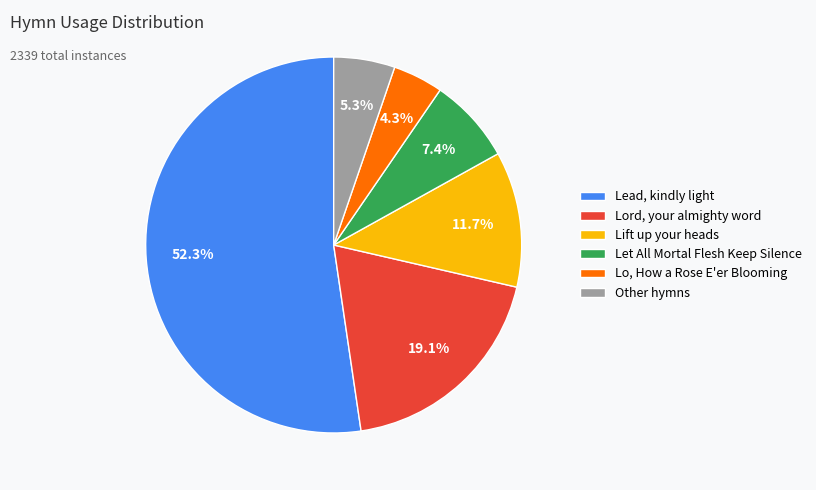

How many segments does this pie chart have?

6